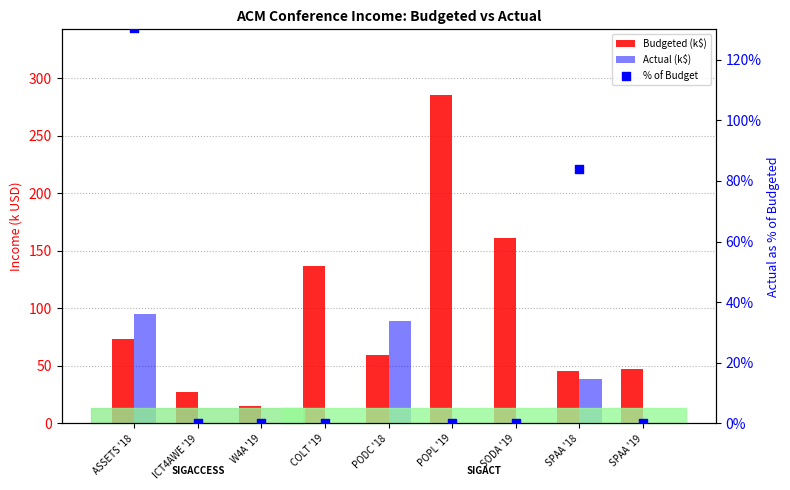

What are all the series names shown in the legend?

Budgeted (k$), Actual (k$), % of Budget